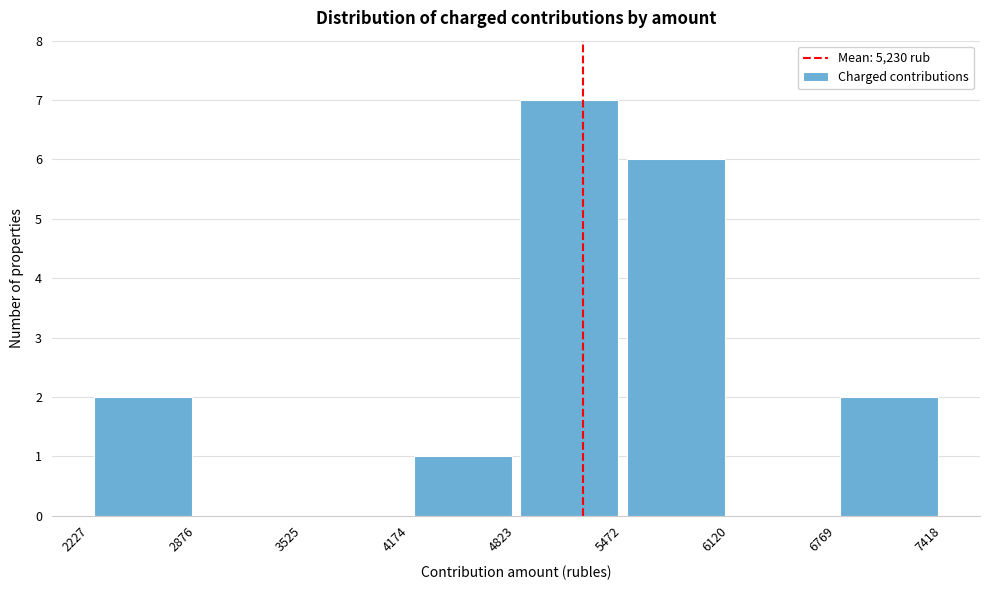

Over which range of the x-axis is the bar tallest?

4823 to 5472